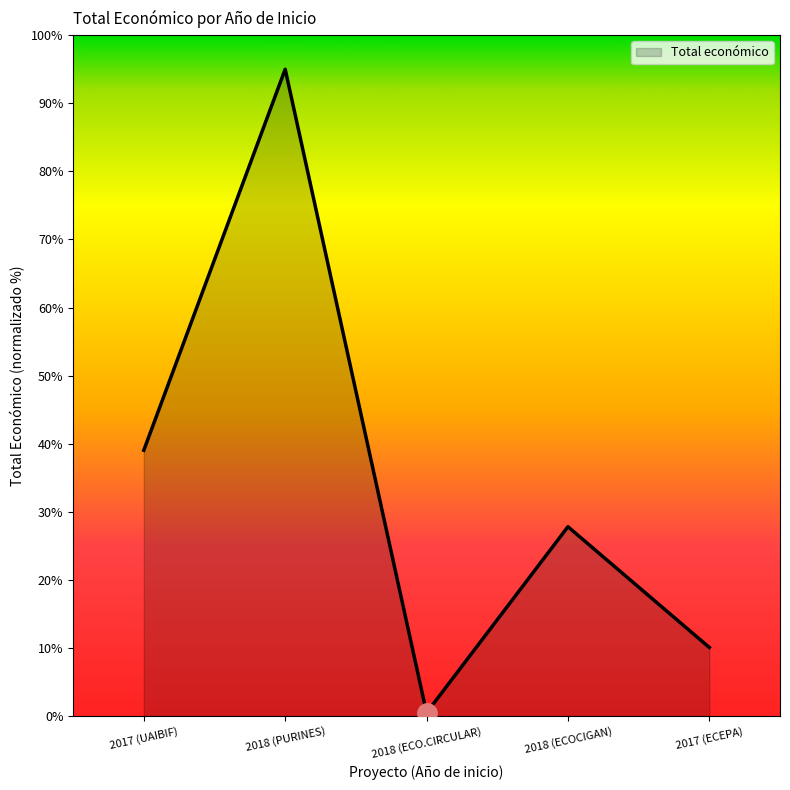

What is the difference between the maximum and minimum values?

94.5